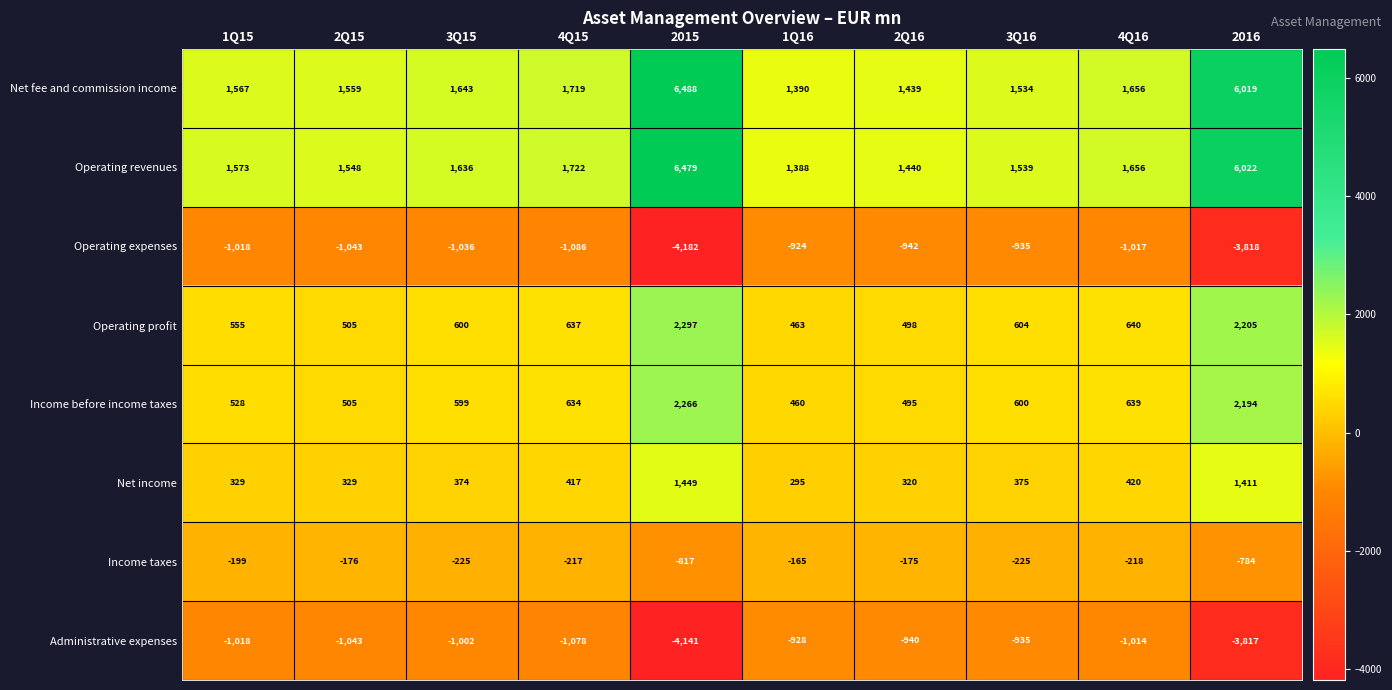

What is the smallest value displayed?

-4182